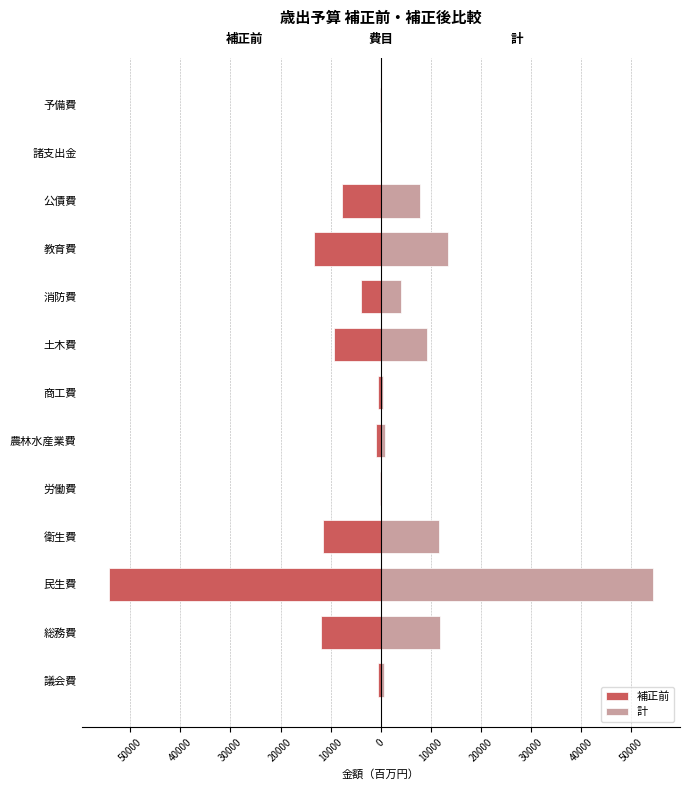

At how many categories does at least one series exceed 52018?

1